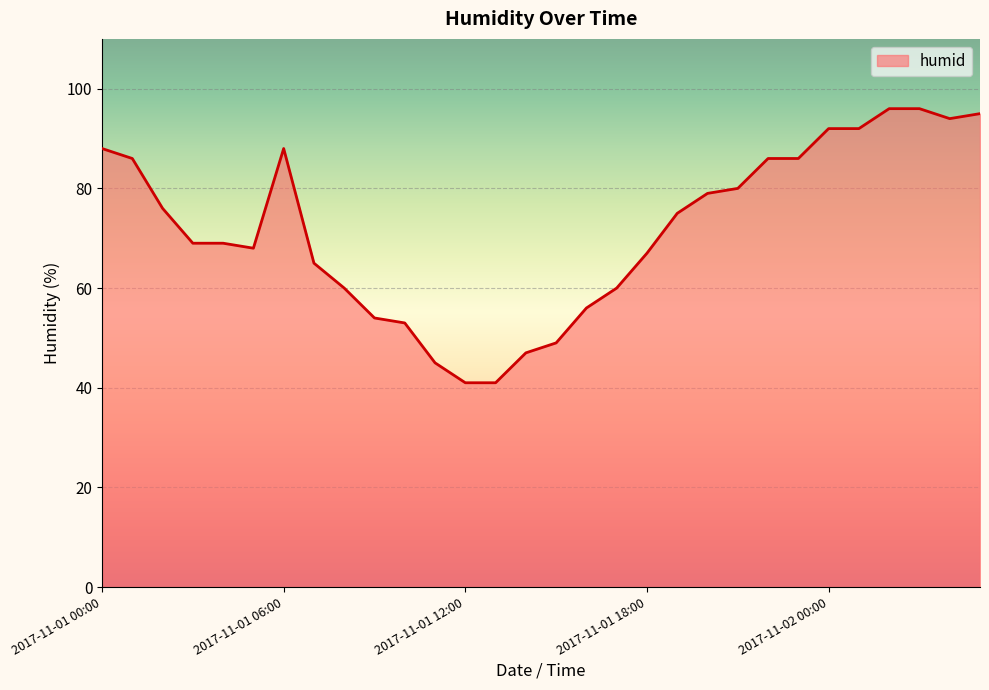

What is the difference between the maximum and minimum values?

55